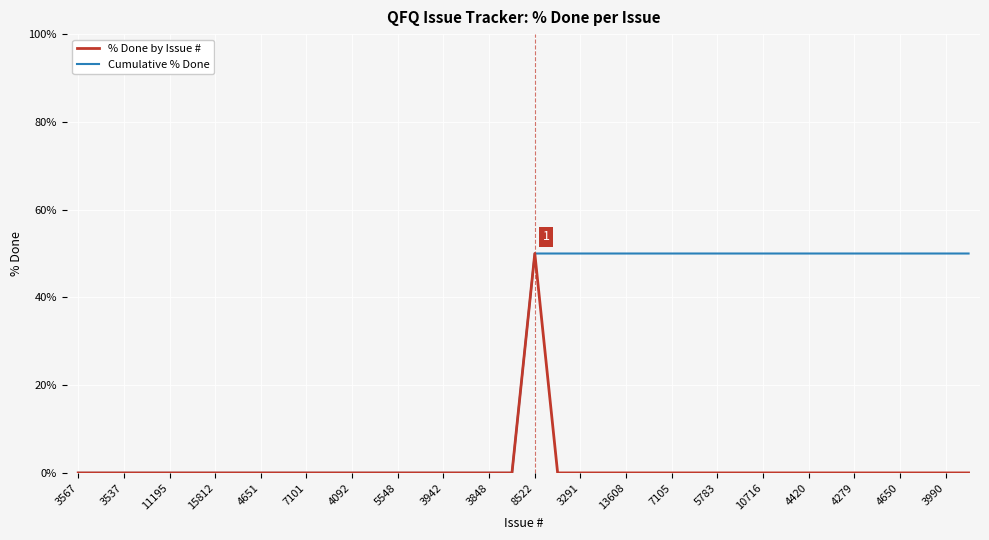

Which series has the largest total across all categories?

Cumulative % Done